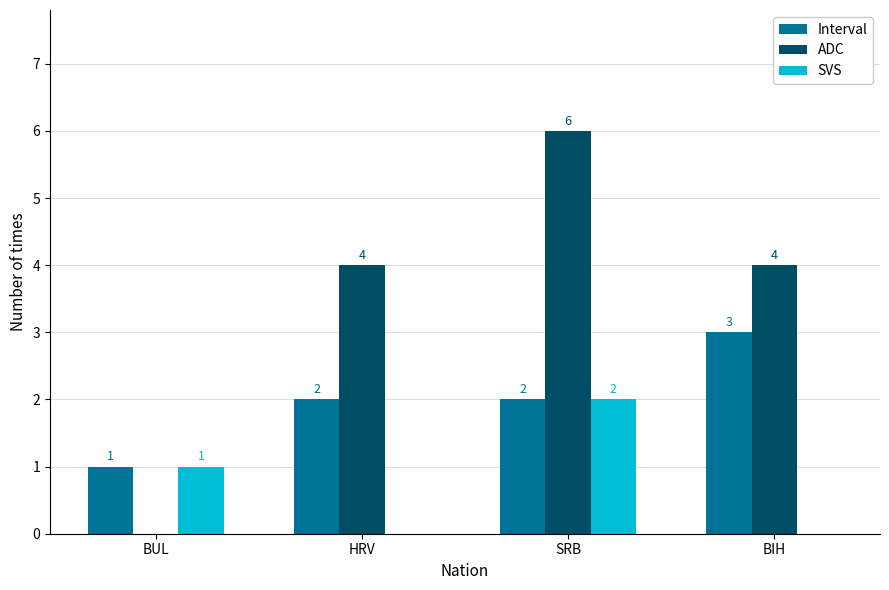

What is the highest value of the SVS series?

2